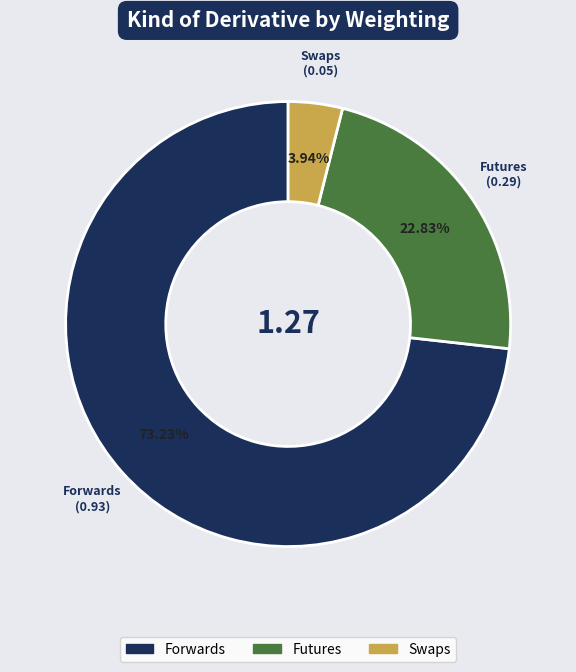

Is there a majority slice in this chart?

Yes